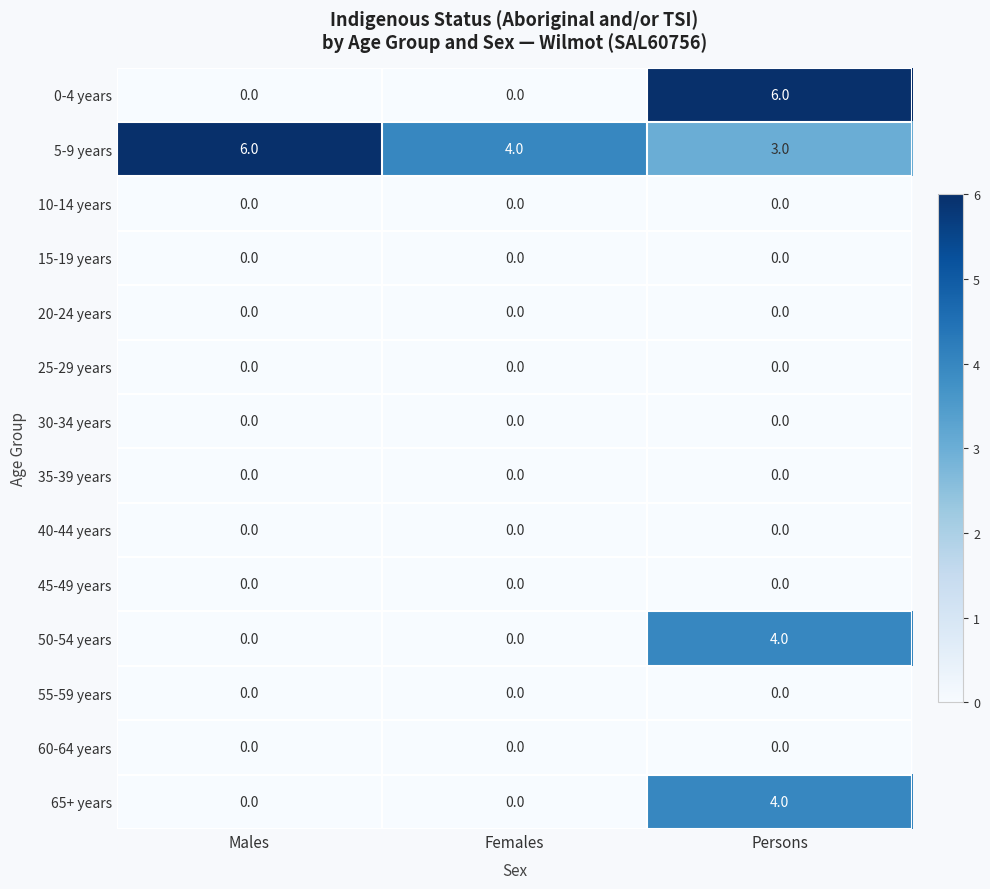

Which series has the largest total across all categories?

5-9 years